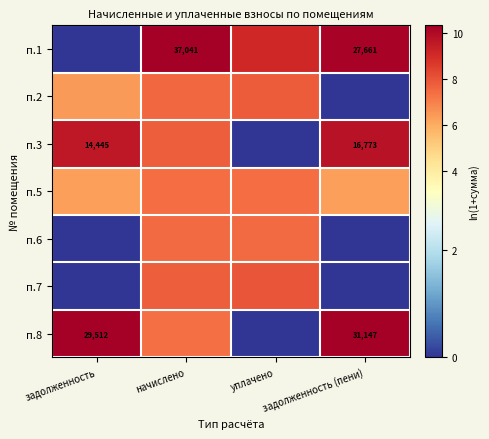

What is the difference between the second highest and minimum values in the п.7 series?

7.8